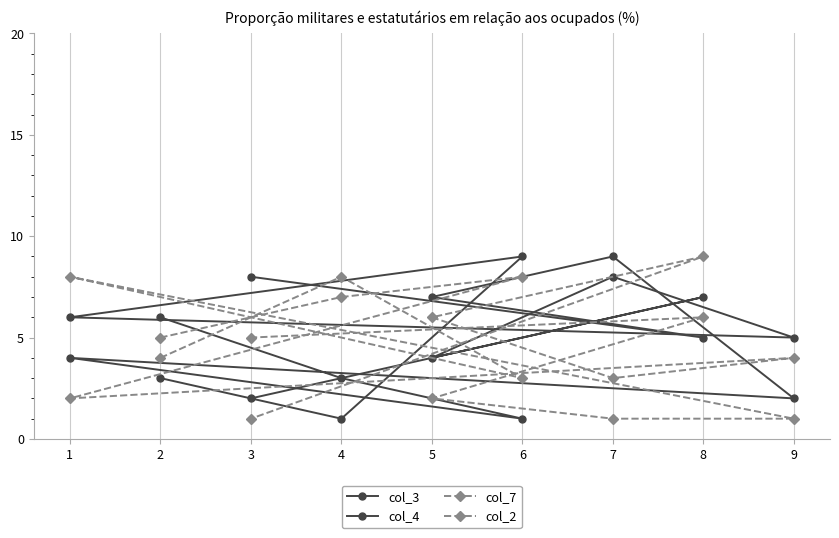

How many times do col_2 and col_3 cross each other?

3